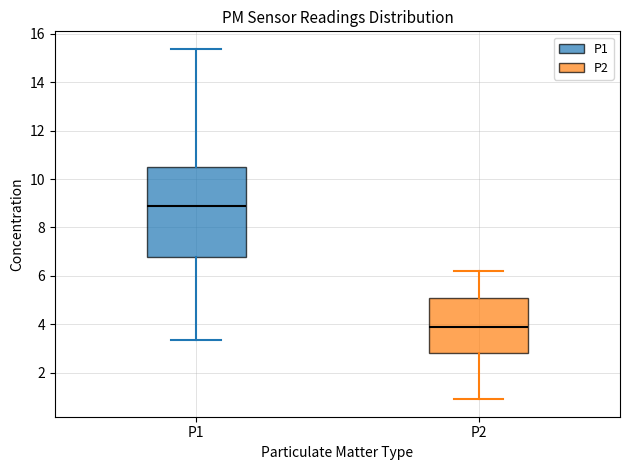

Which box is the tallest, from its lower edge to its upper edge?

P1